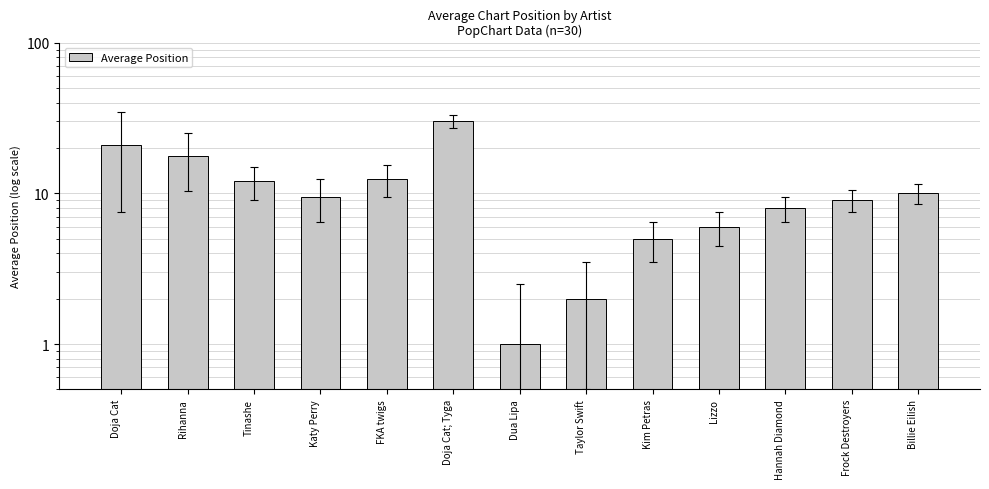

Is it true that the value at Dua Lipa is 0.3?

False